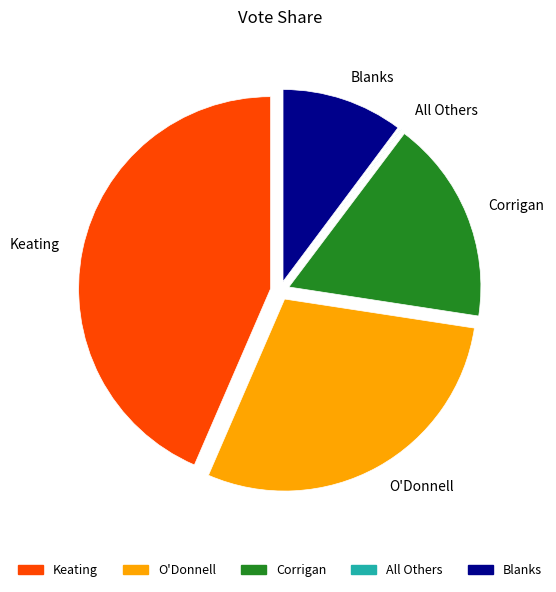

Between Keating and Corrigan, which is larger?

Keating